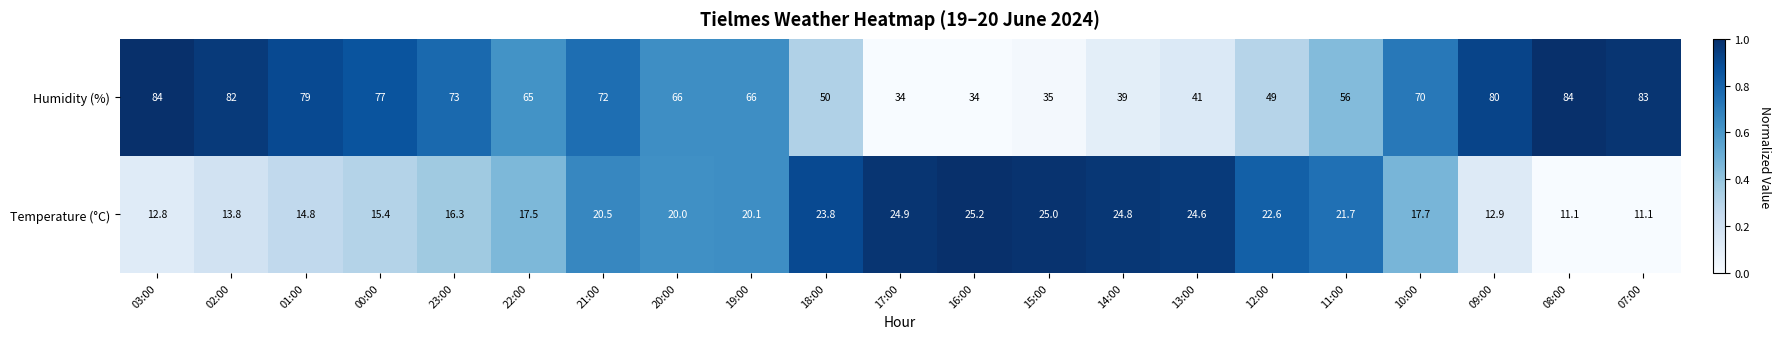

What is the maximum value for Temperature (°C)?

25.2